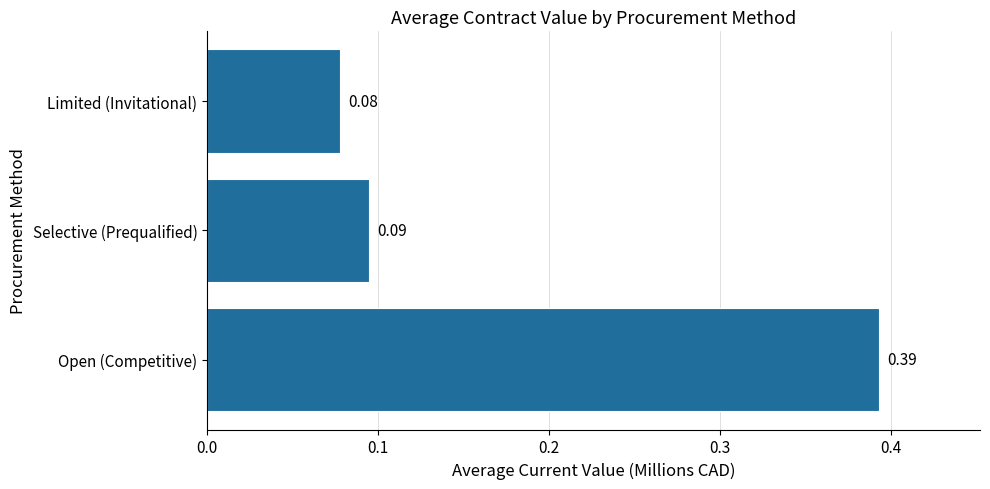

Rank the categories by value from highest to lowest.

Open (Competitive), Selective (Prequalified), Limited (Invitational)